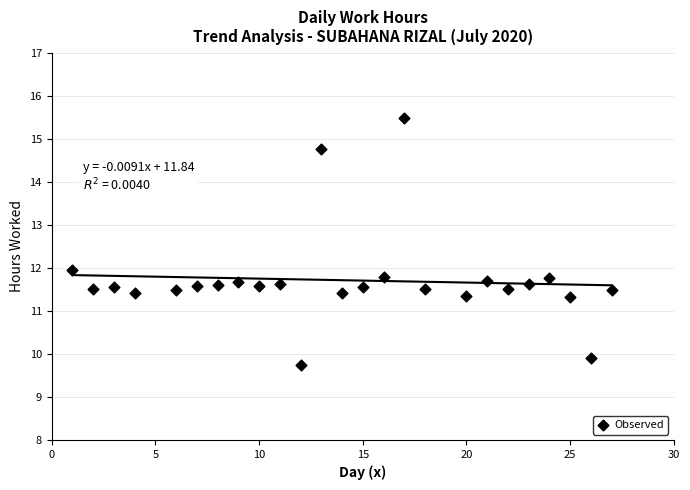

What is the range of X values (max minus min)?

26.0